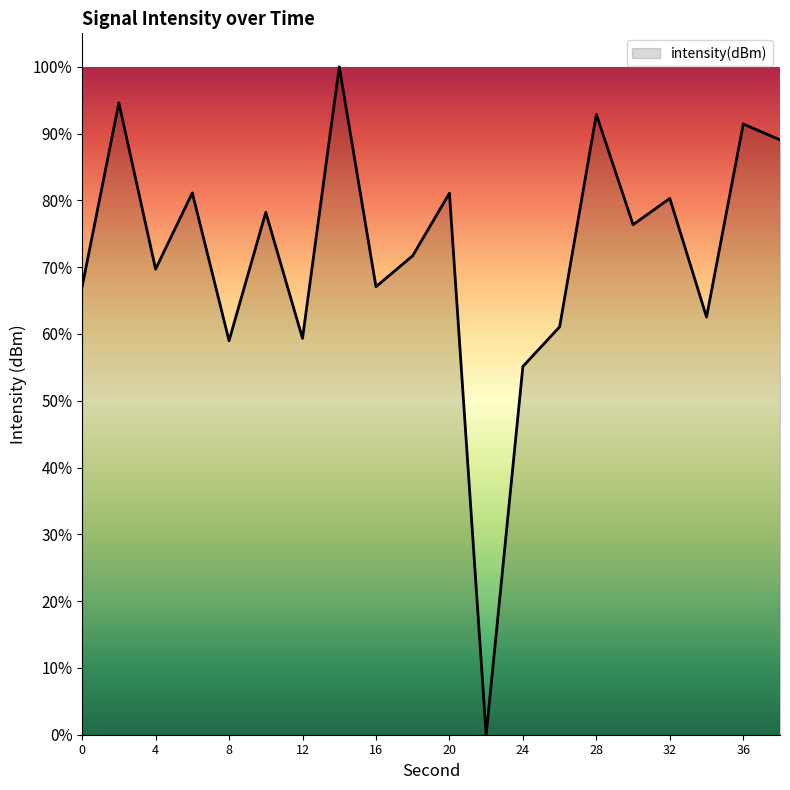

What is the difference between the maximum and minimum values?

100.0